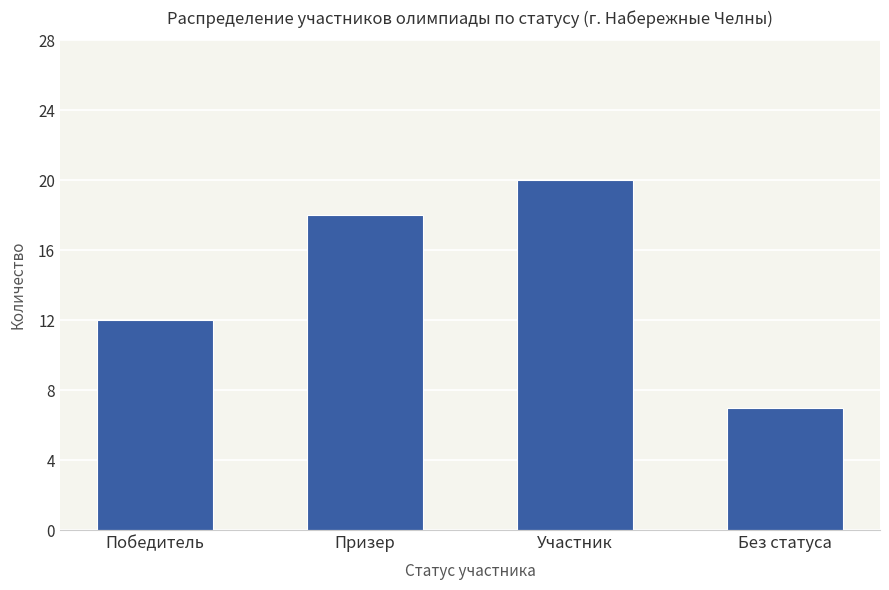

How many values are below 18?

2